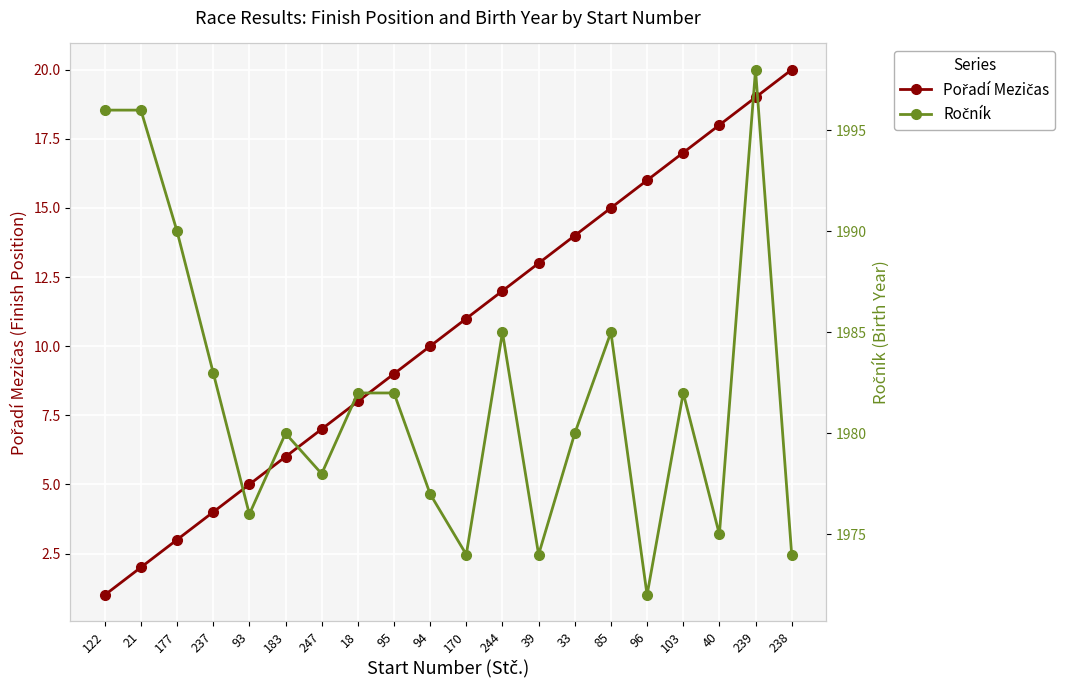

Where is the first local minimum for Ročník?

93